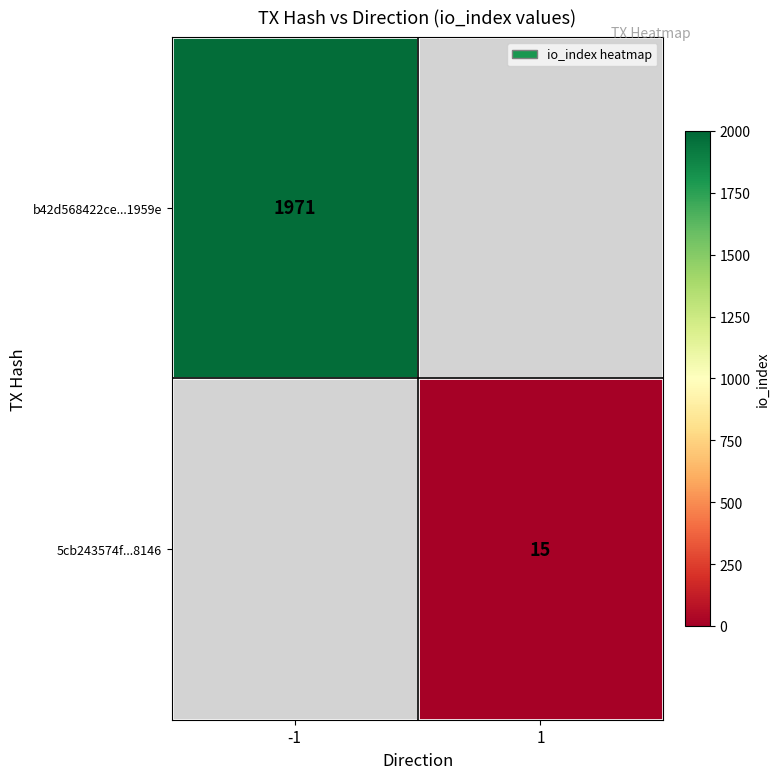

Between 1 and -1, which is larger?

-1